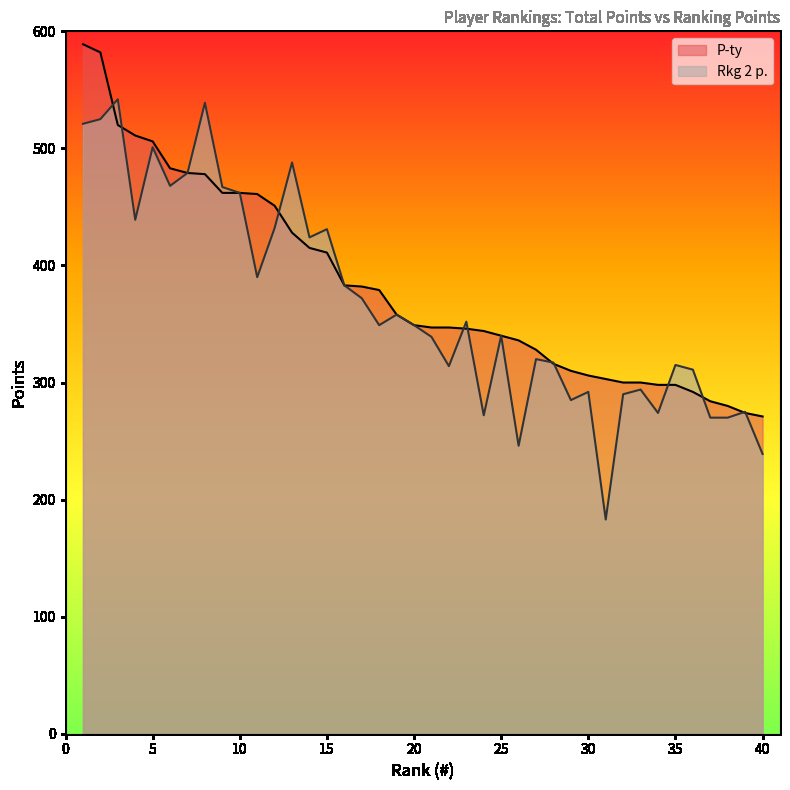

Between which two adjacent categories do Rkg 2 p. and P-ty first intersect?

2 and 3